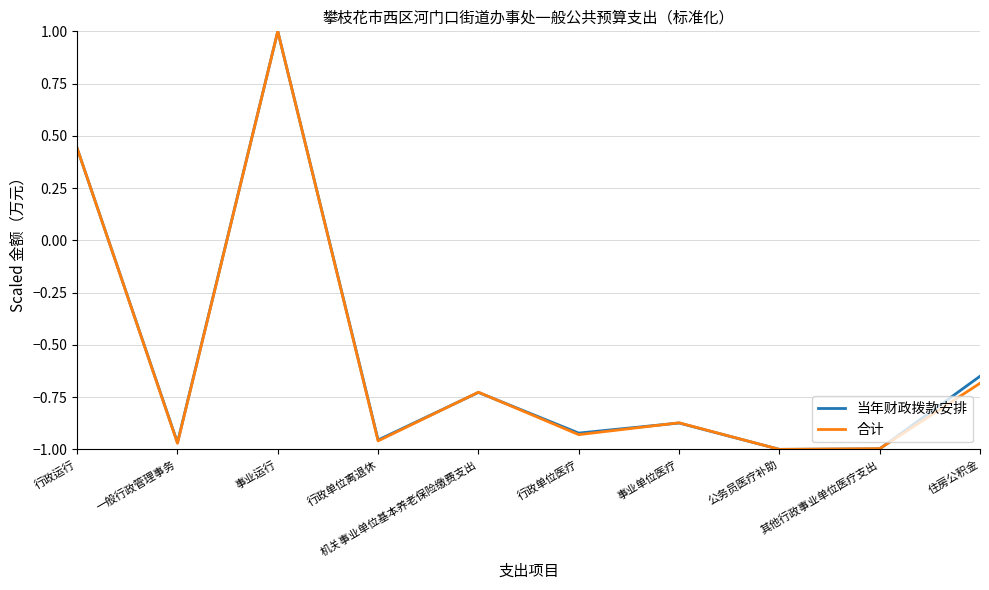

At which category is the sum across all series the highest?

事业运行